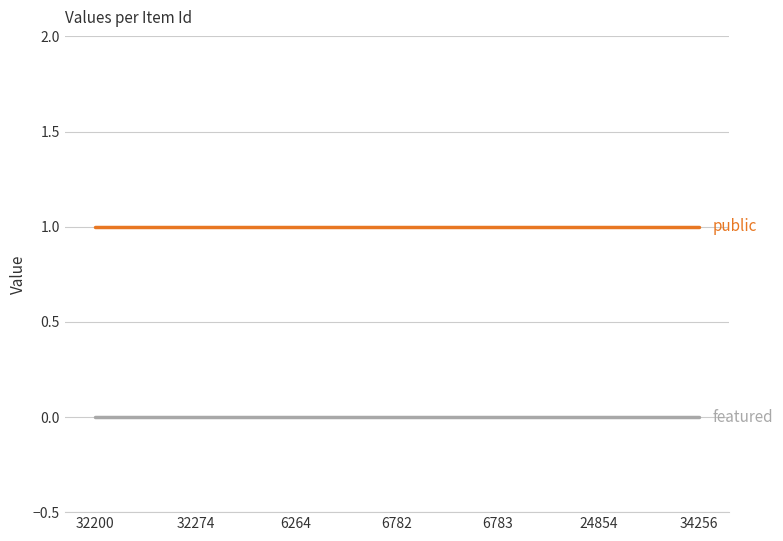

What position from the left is 24854?

6